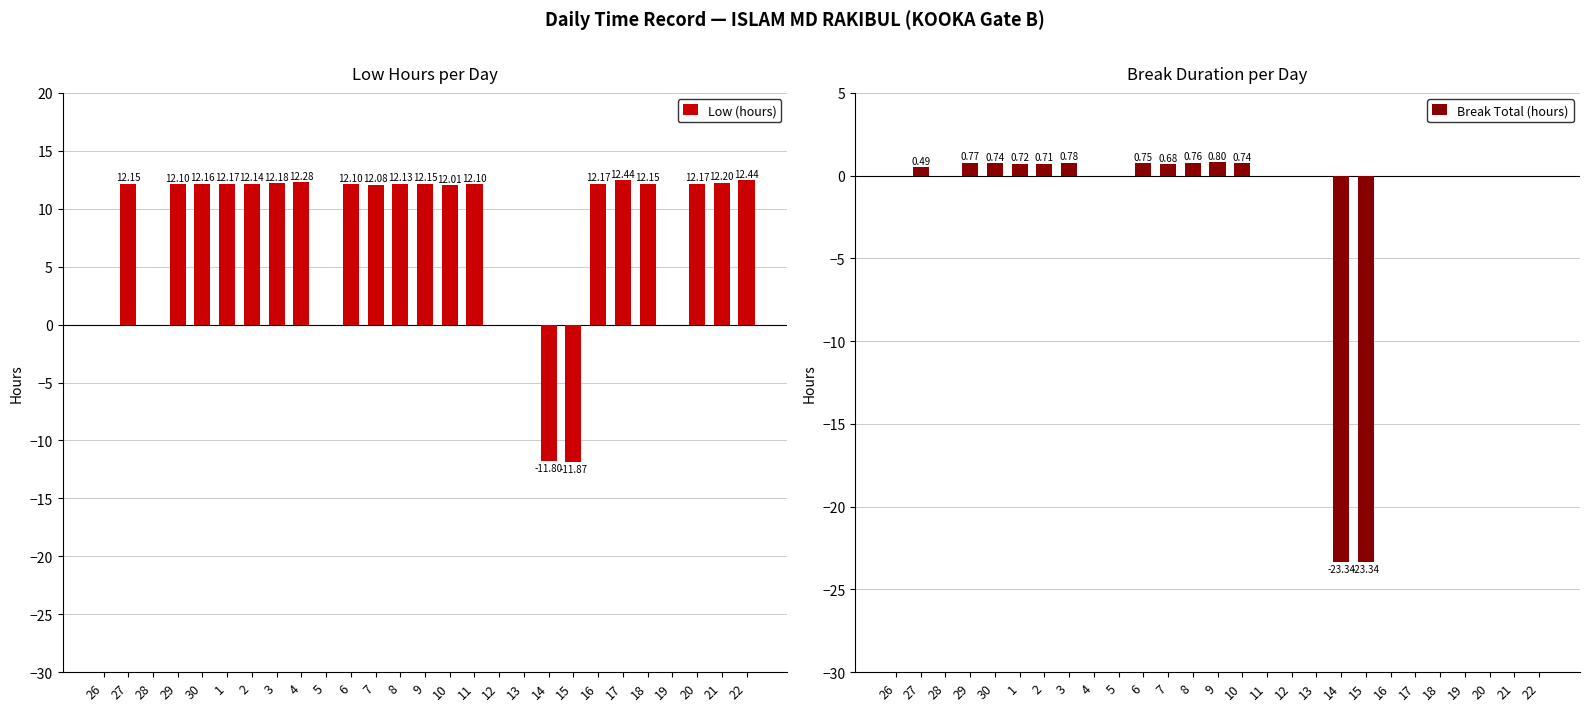

Count the number of categories in the chart.

27